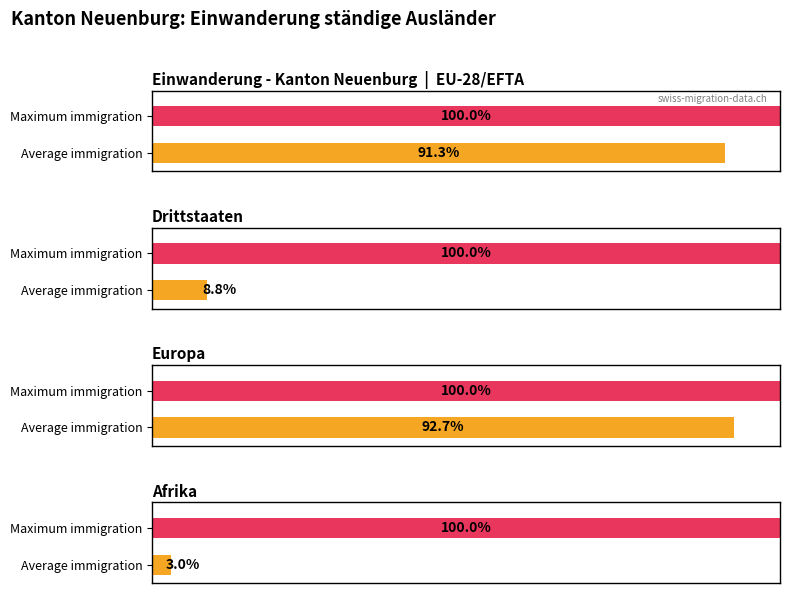

What is the smallest value displayed?

3